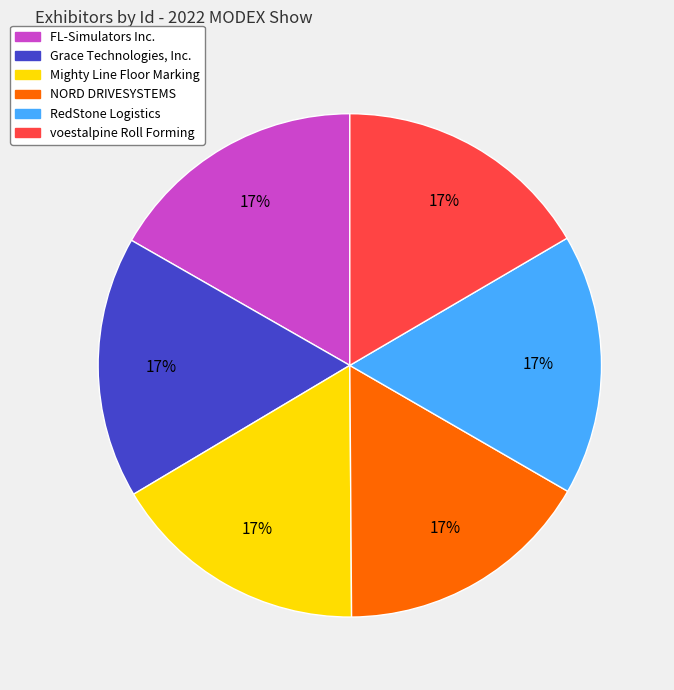

Approximately how many times larger is the value at voestalpine Roll Forming compared to NORD DRIVESYSTEMS?

1.0